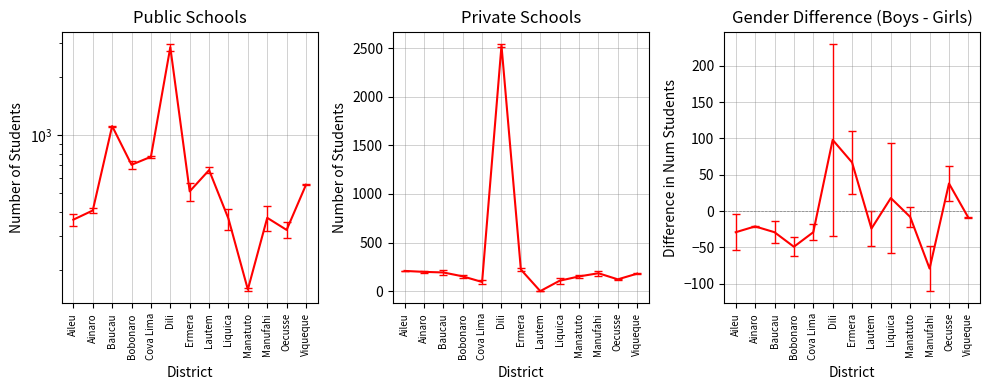

Is the value of Public Boys G12 at Oecusse greater than the value of Private Girls G12 at Ainaro?

Yes